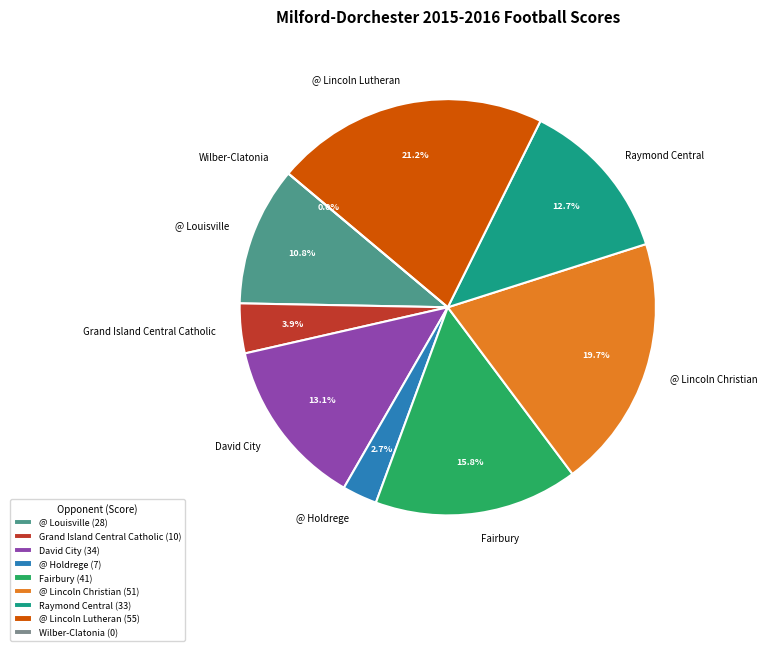

Which has a higher value, Fairbury or Raymond Central?

Fairbury